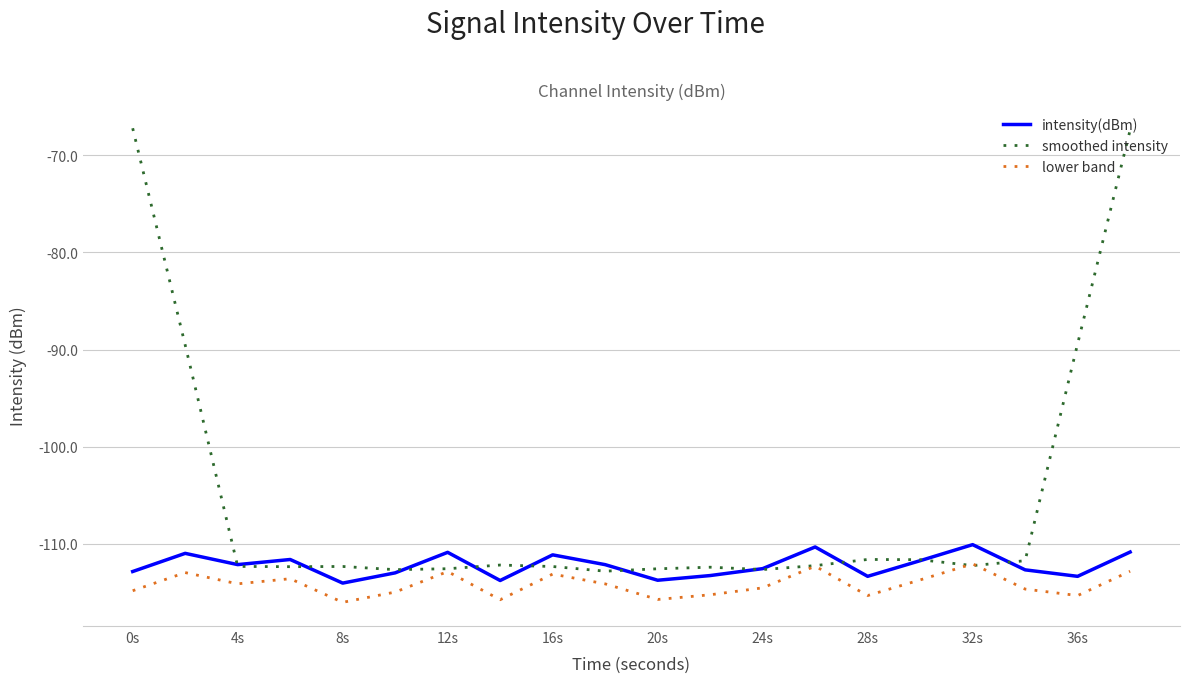

Which series has the widest spread of values?

smoothed intensity